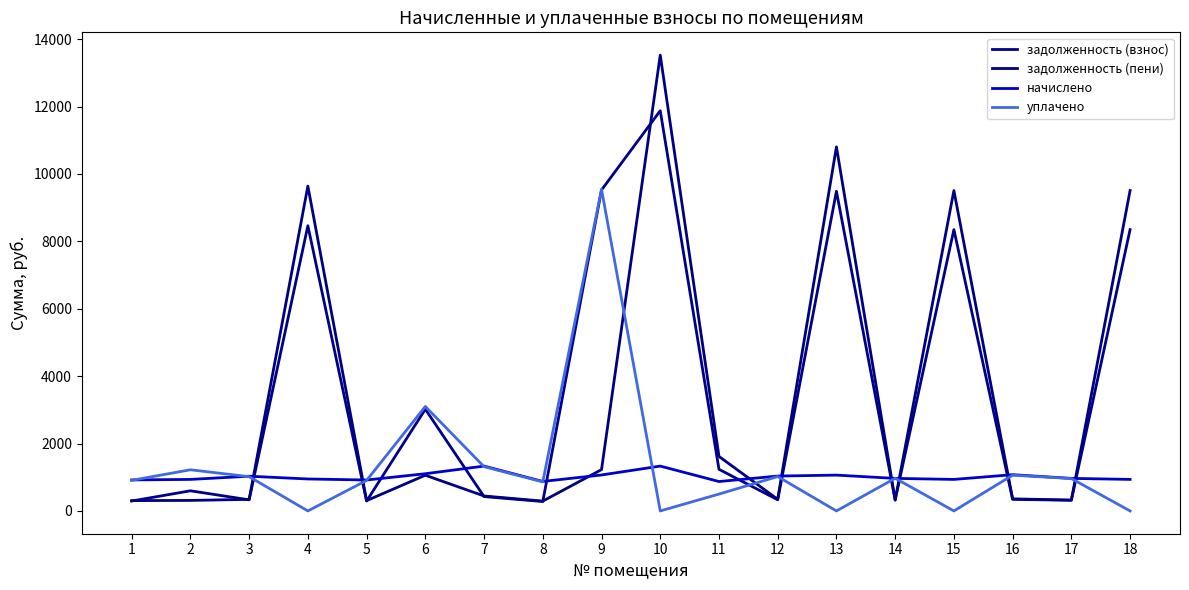

Where does the задолженность (пени) series first go above 443?

4